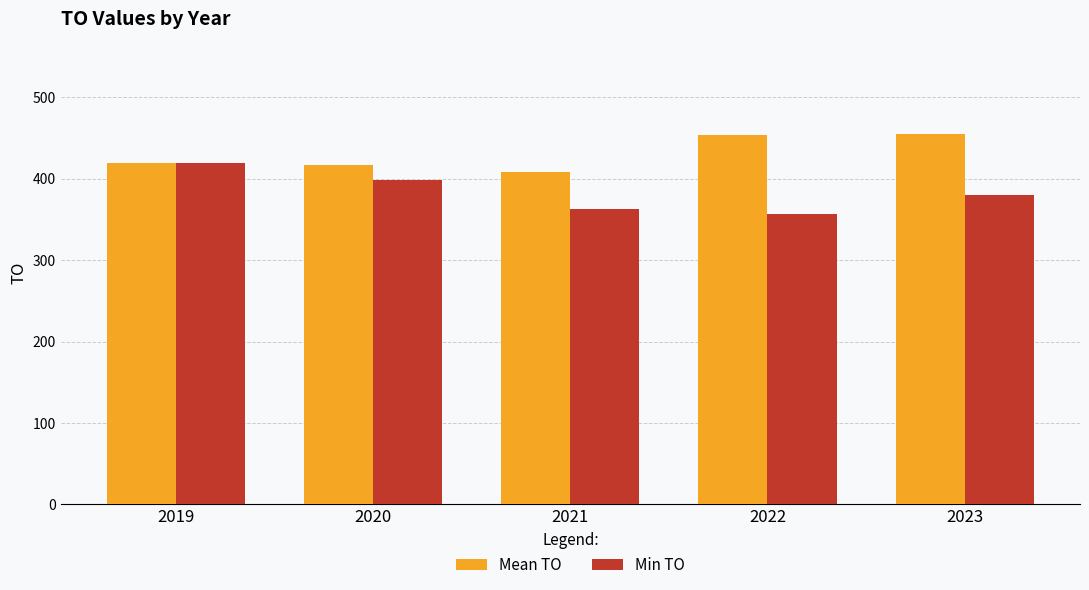

Does the chart contain any negative values?

No